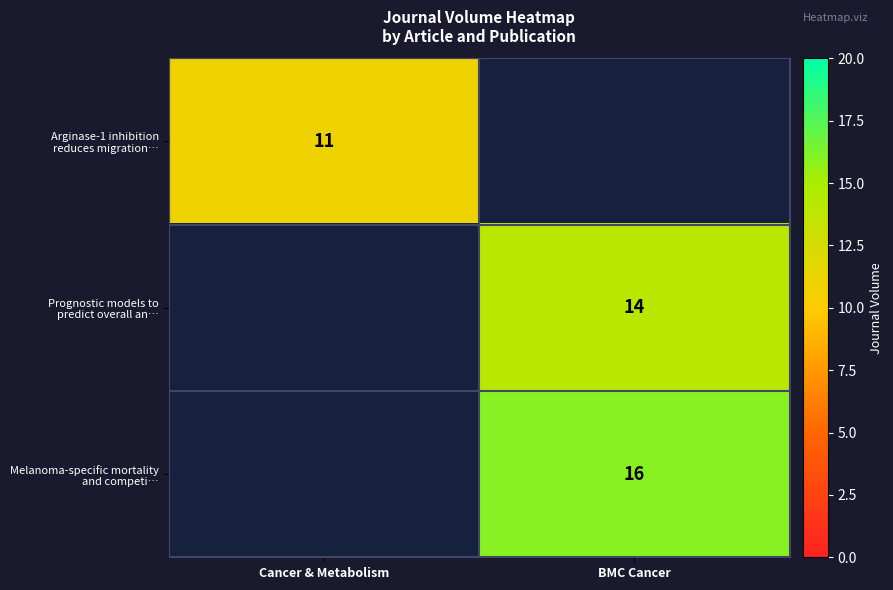

At how many categories does at least one series exceed 11?

1